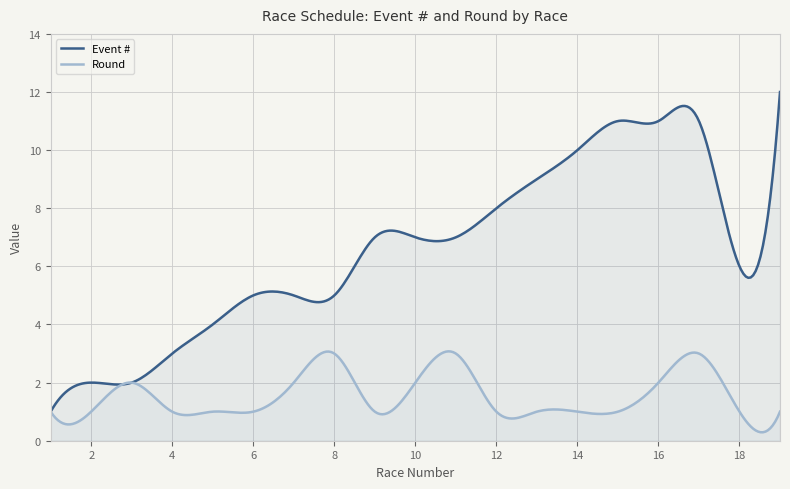

List the labels in order of Round value, smallest first.

1, 2, 4, 5, 6, 9, 12, 13, 14, 15, 18, 19, 3, 7, 10, 16, 8, 11, 17